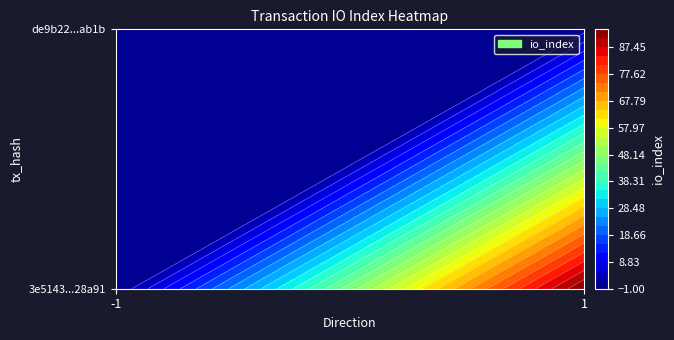

True or false: de9b227d3ba75ea3791253c0a7857eb8103ab1b has a value of 0 at 1.

False